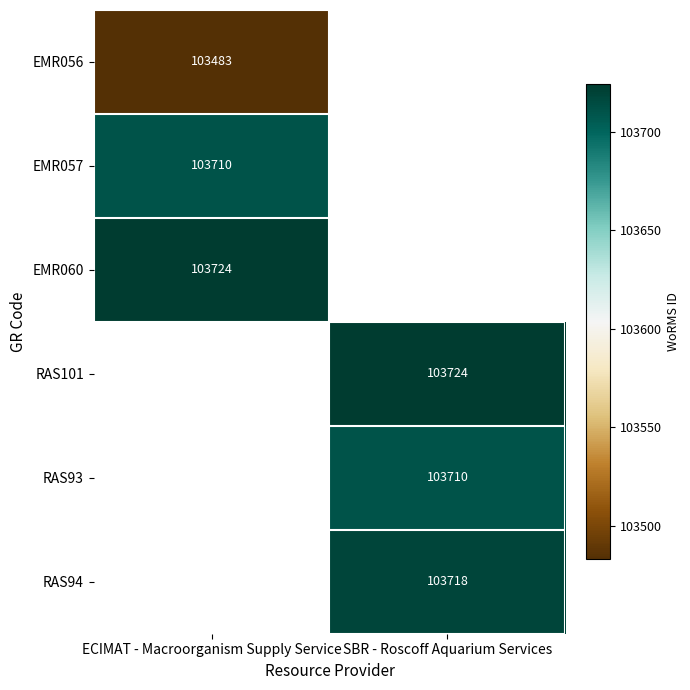

The value of EMR056 at ECIMAT - Macroorganism Supply Service is 103483. True or false?

True